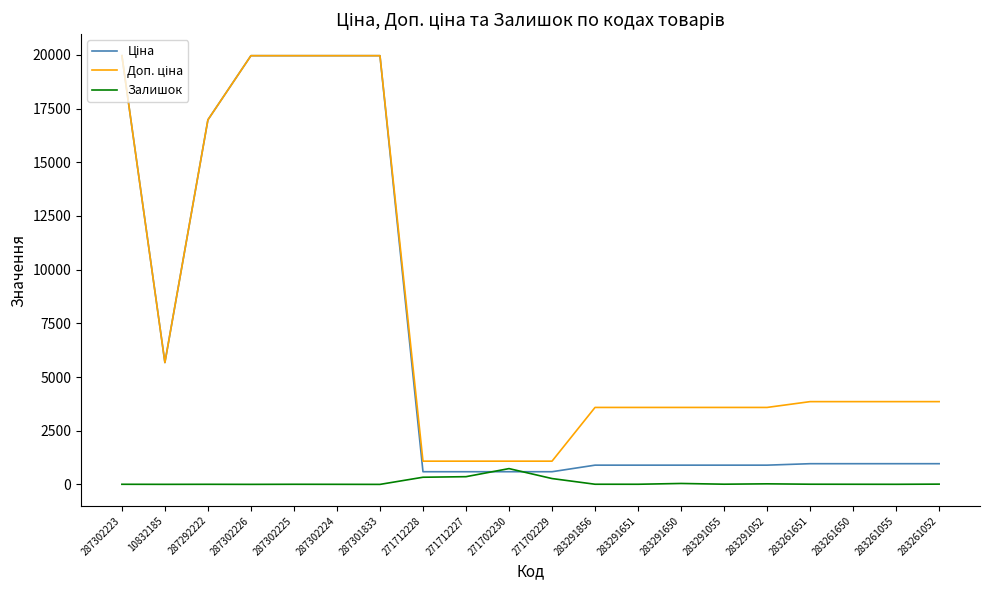

What is the spread (max minus min) of values at 287301833?

19964.2